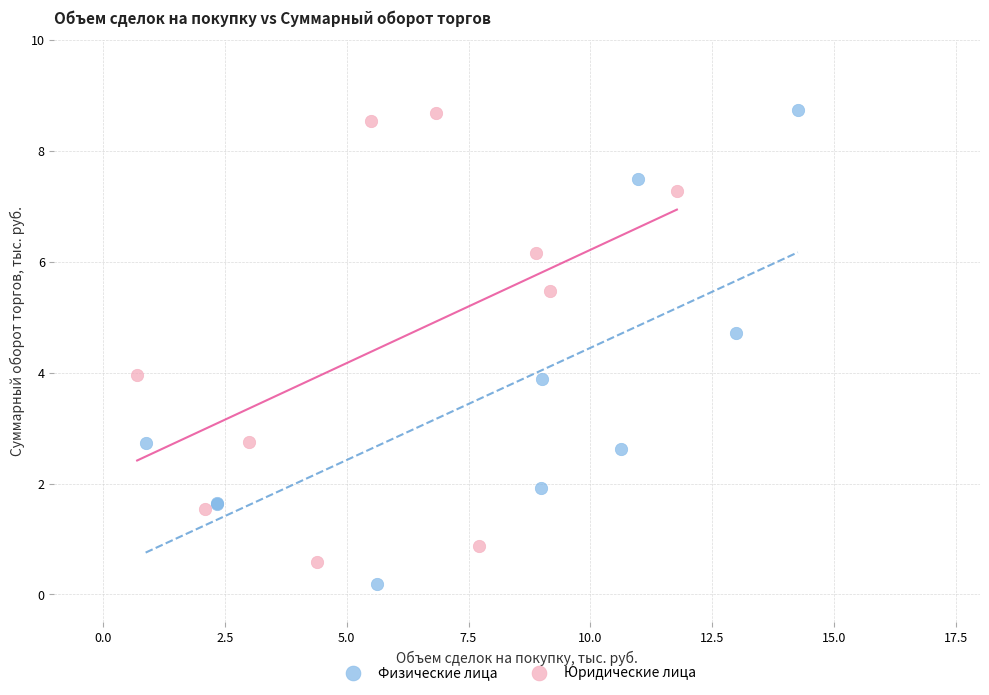

What are all the series names shown in the legend?

Физические лица, Юридические лица